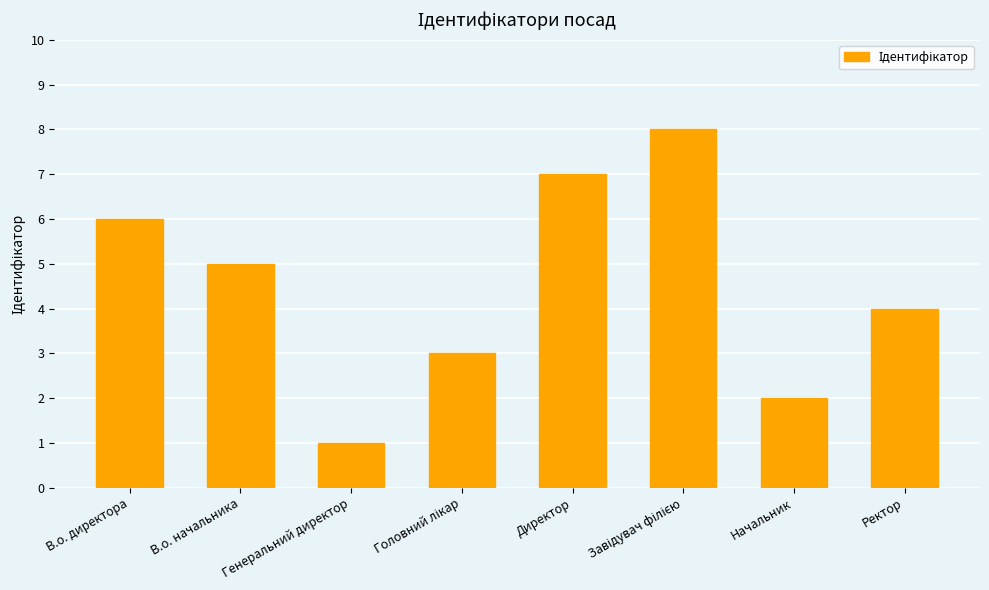

What is the maximum value shown in the chart?

8